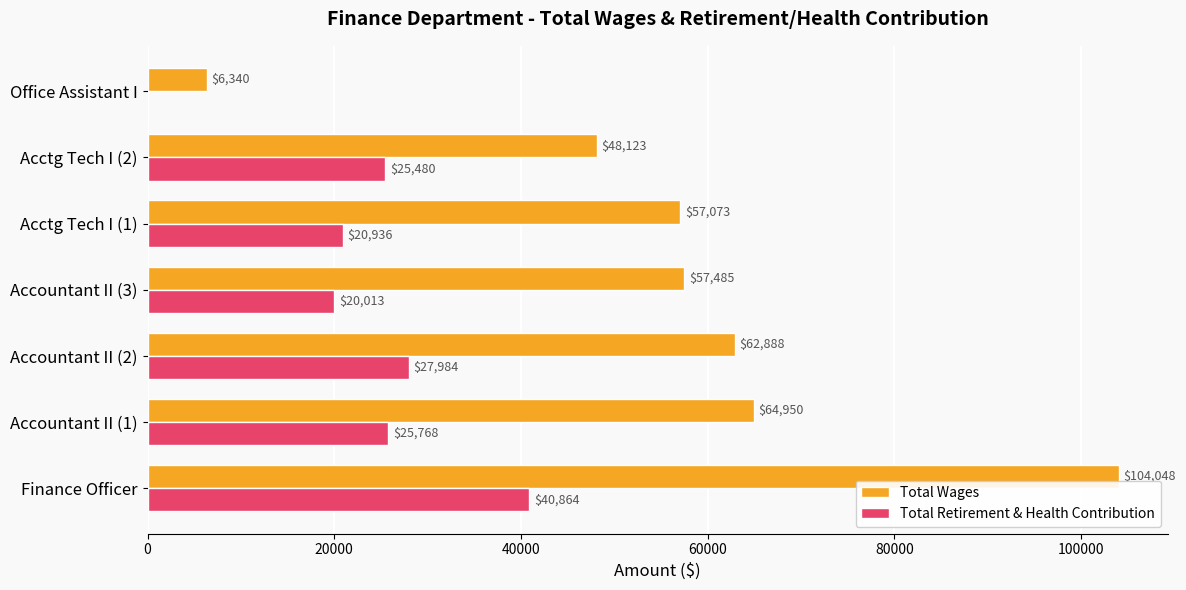

Between Finance Officer and Acctg Tech I (1), which series saw the biggest shift?

Total Wages